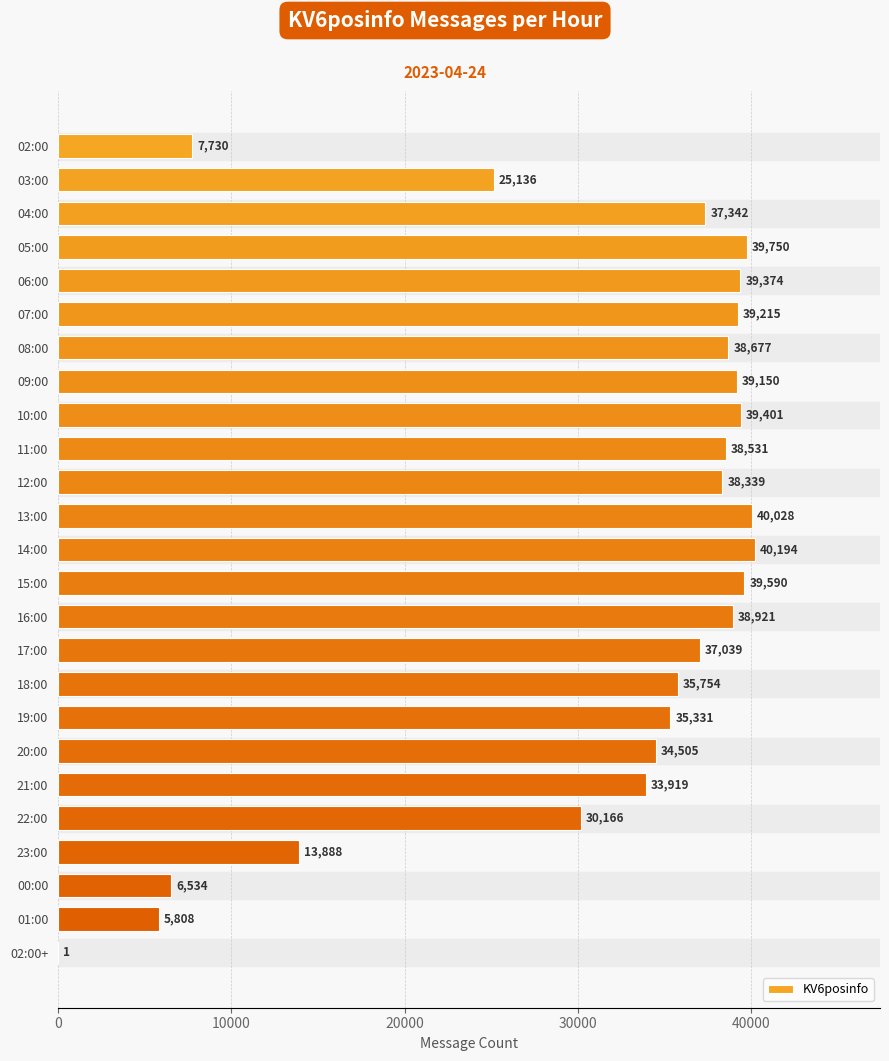

Where is the data nearest to the value 20097?

03:00